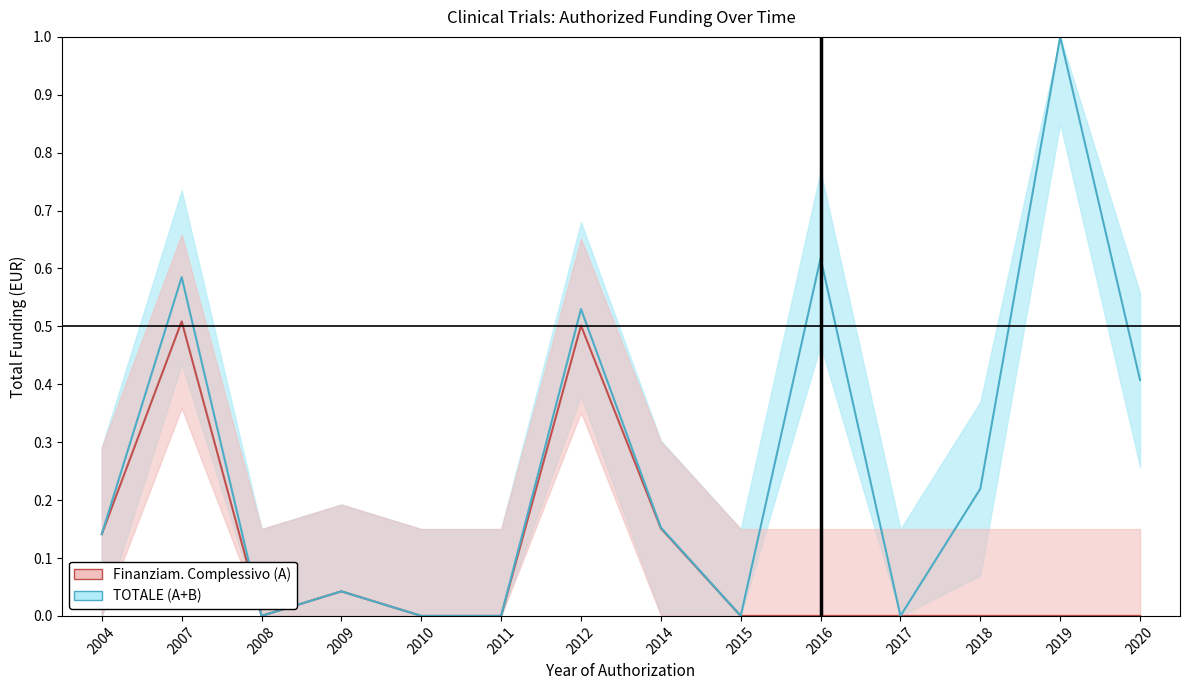

True or false: TOTALE (A+B) has a value of 0.0 at 2017.

True